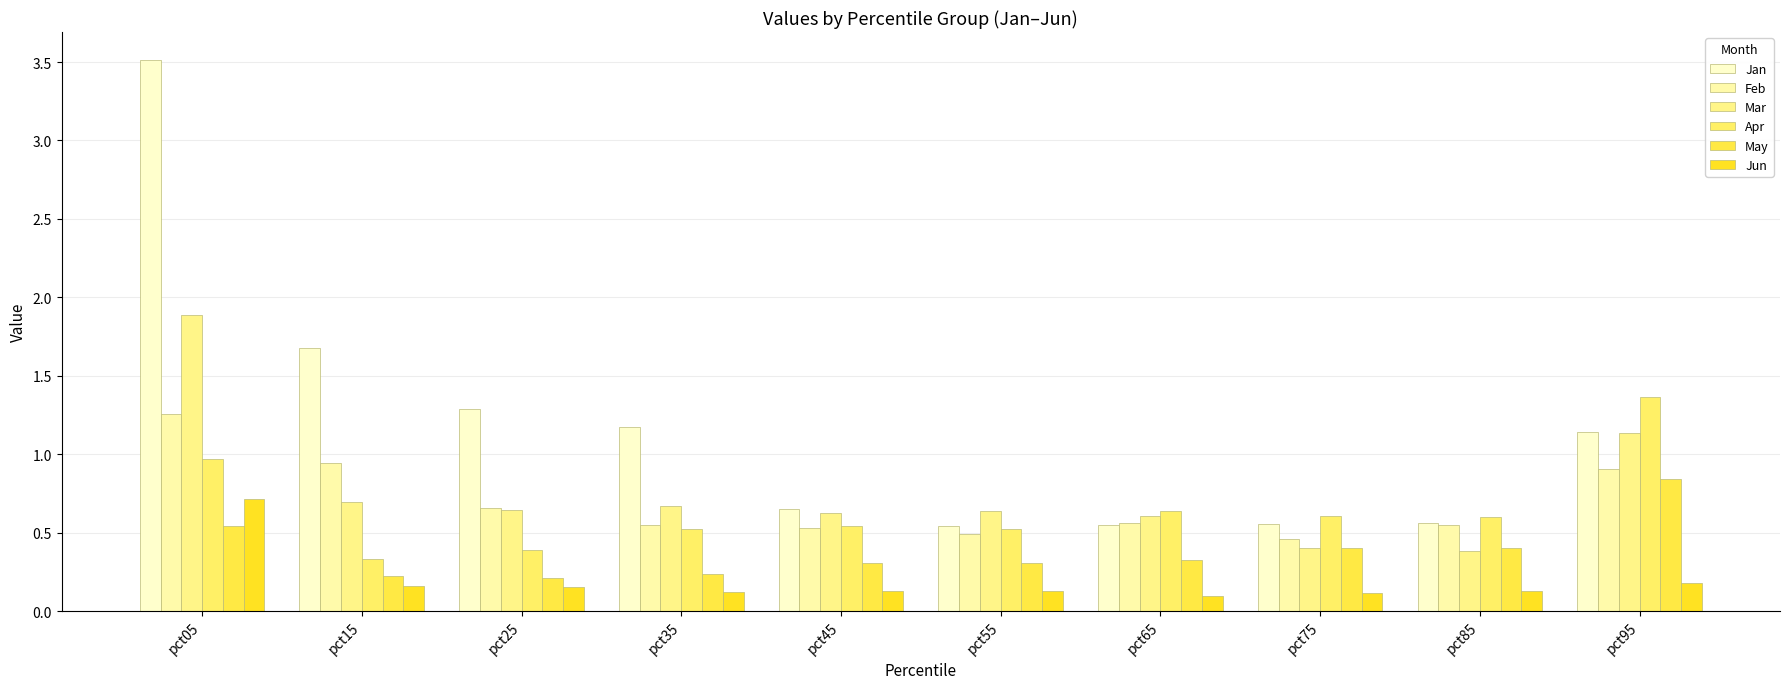

What is the value of the Jun bar at the 8th from the left?

0.1